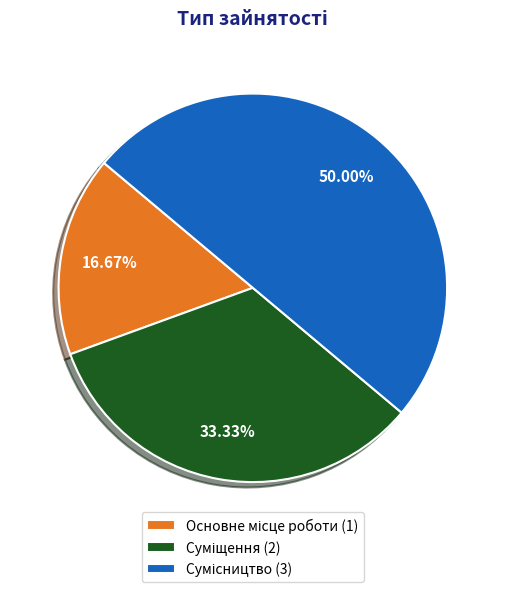

What is the largest slice in the pie chart?

Сумісництво